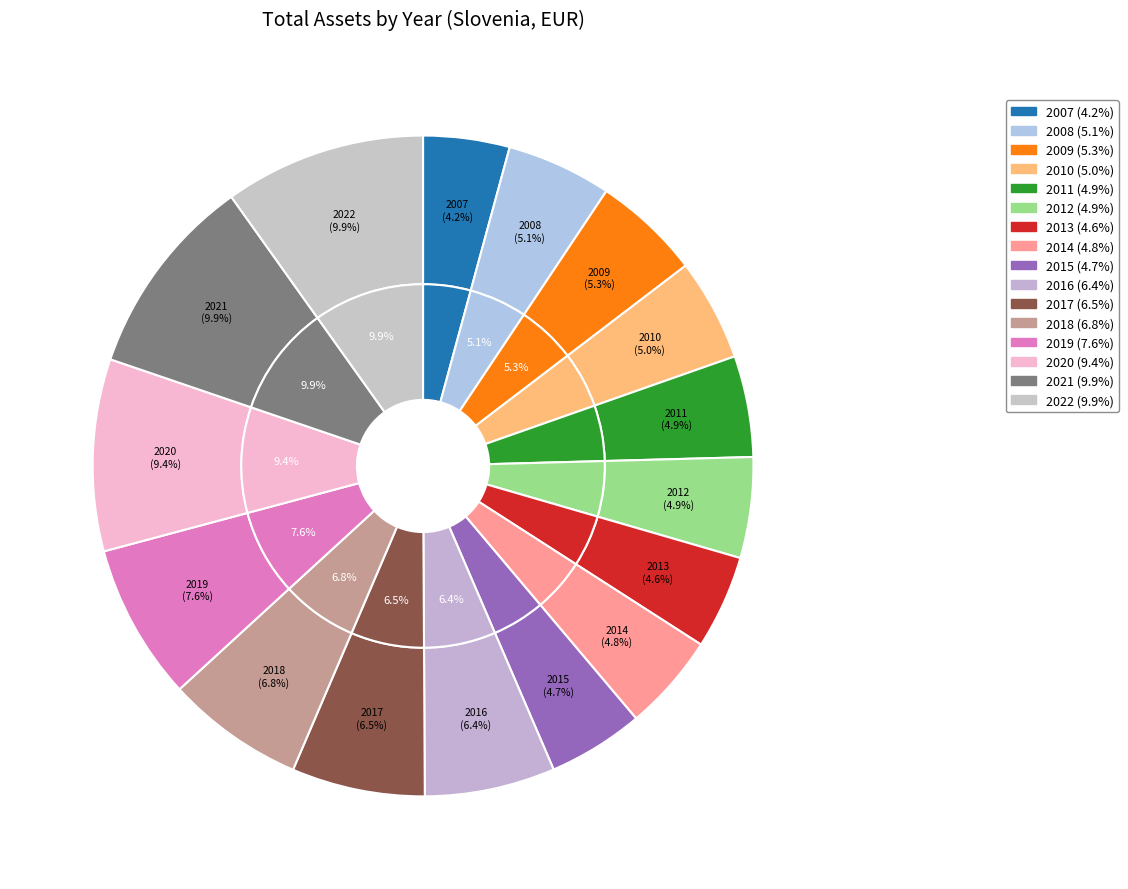

True or false: 2022 accounts for 10% of the total.

True